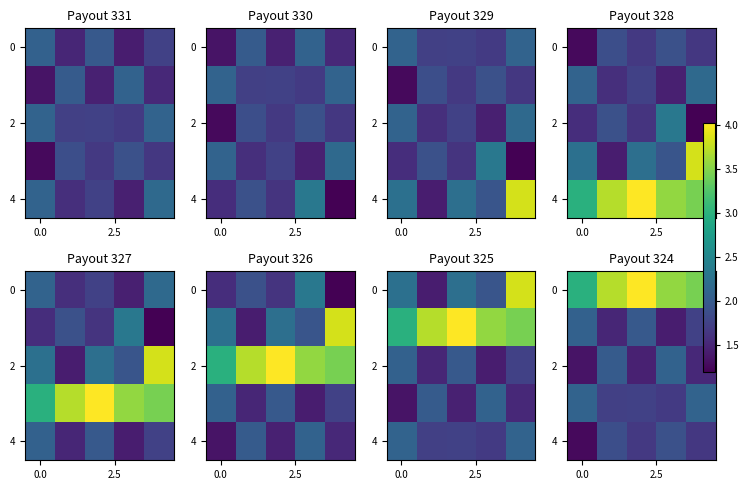

Count the 4 values in the range 1 to 2.

5